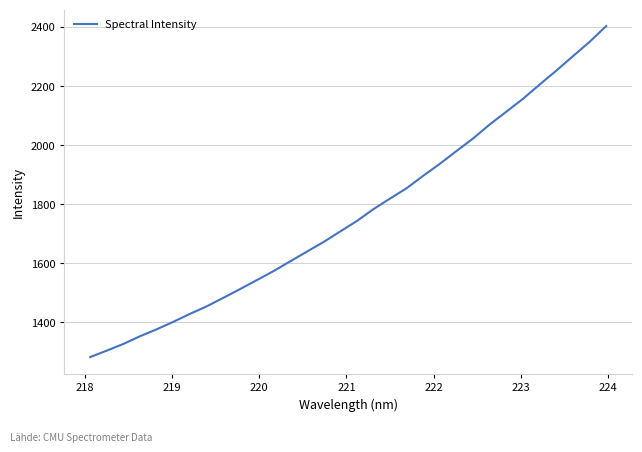

What is the smallest value displayed?

1282.6